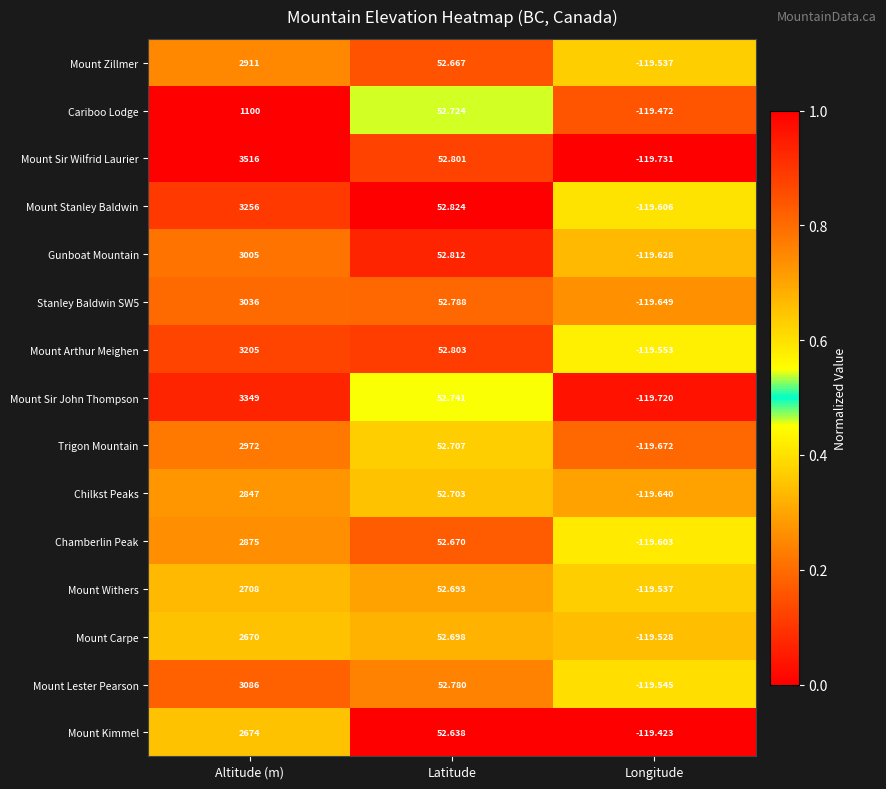

Where does the Mount Lester Pearson series first go above 52?

Altitude (m)